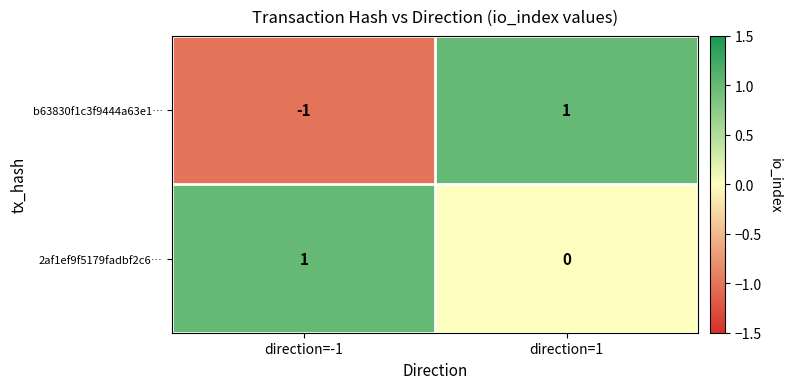

The b63830f1c3f9444a63e1… series shows -2 at direction=-1. True or false?

False